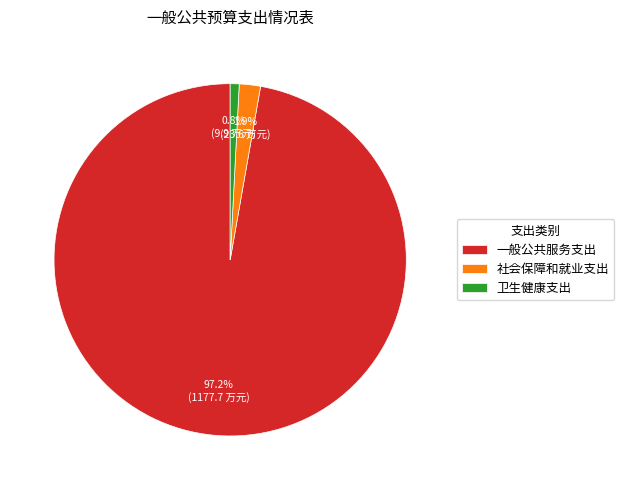

Which category has the smallest portion of the pie?

卫生健康支出